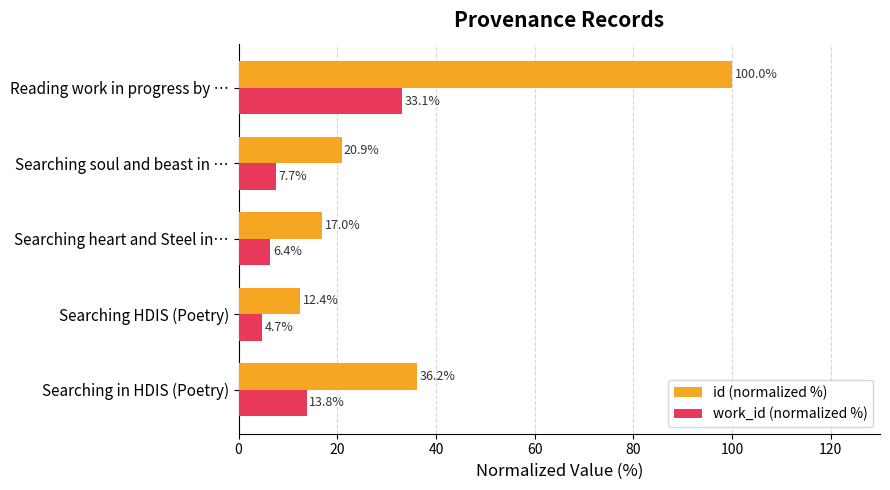

True or false: id (normalized %) has a value of 34.6 at Searching soul and beast in ….

False